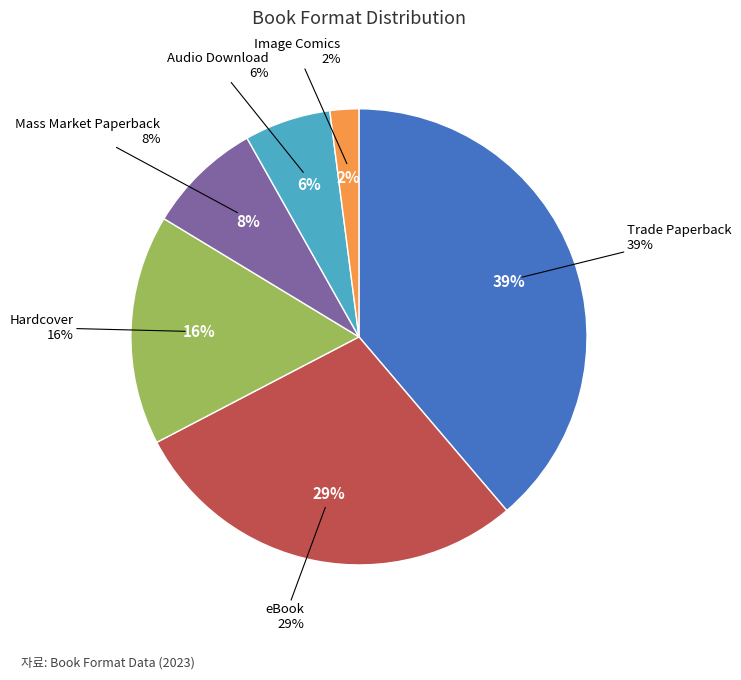

What is the largest slice in the pie chart?

Trade Paperback